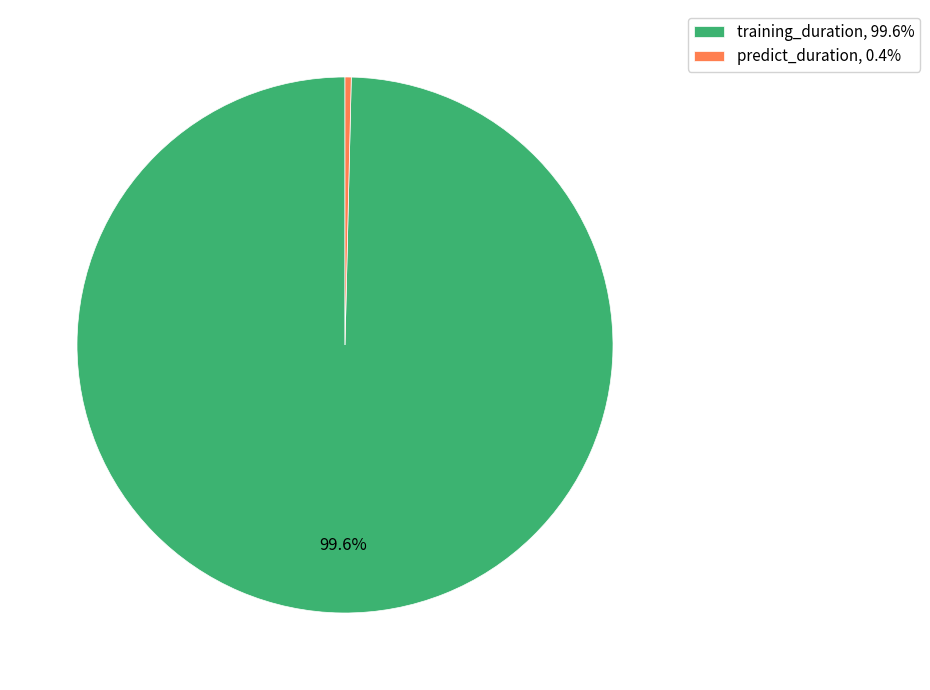

What portion of the pie excludes training_duration, 99.6%?

0.4%